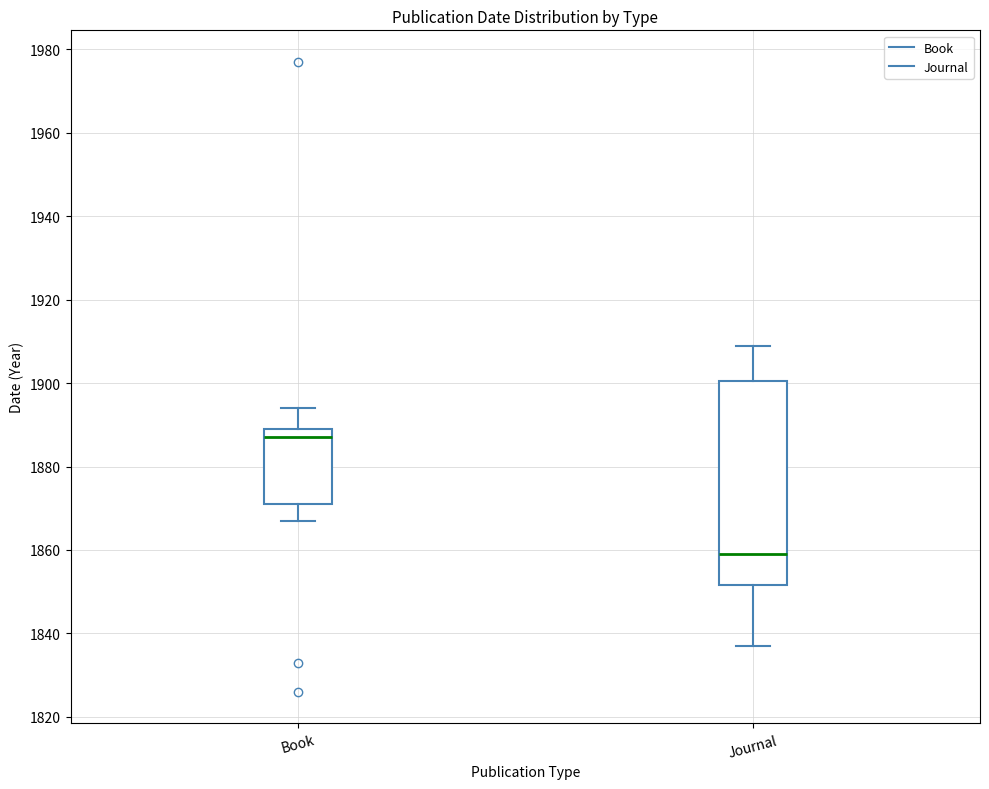

Where does the upper whisker of the box for Journal end on the y-axis? The values are not printed on the chart, so give them approximately, as read against the axis.

1910